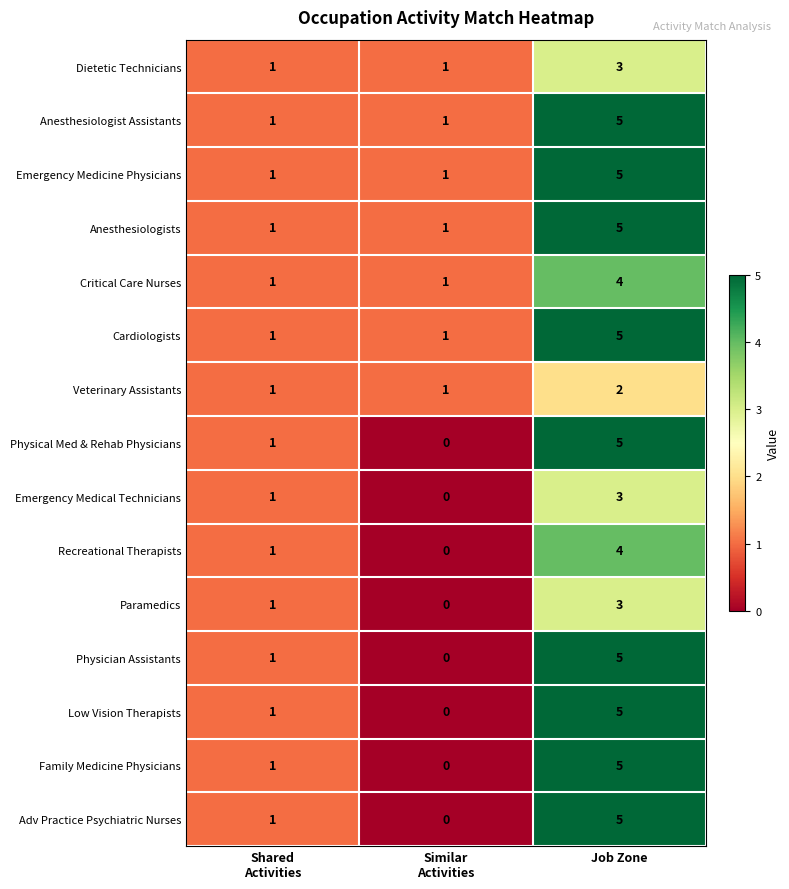

What is the difference between the maximum and second lowest values in the Emergency Medicine Physicians series?

4